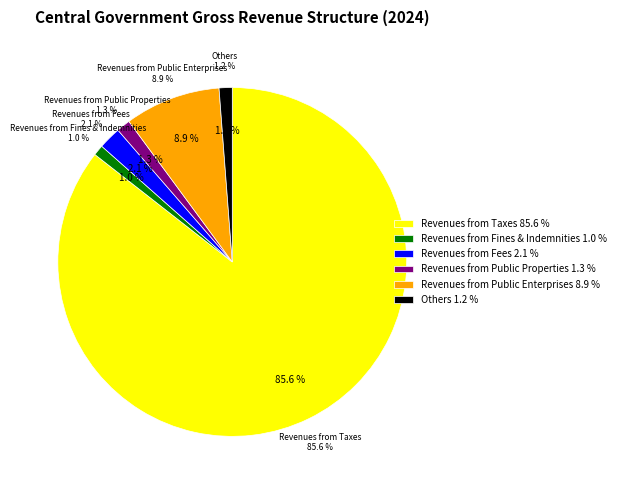

Which category has the biggest portion of the pie?

Revenues from Taxes